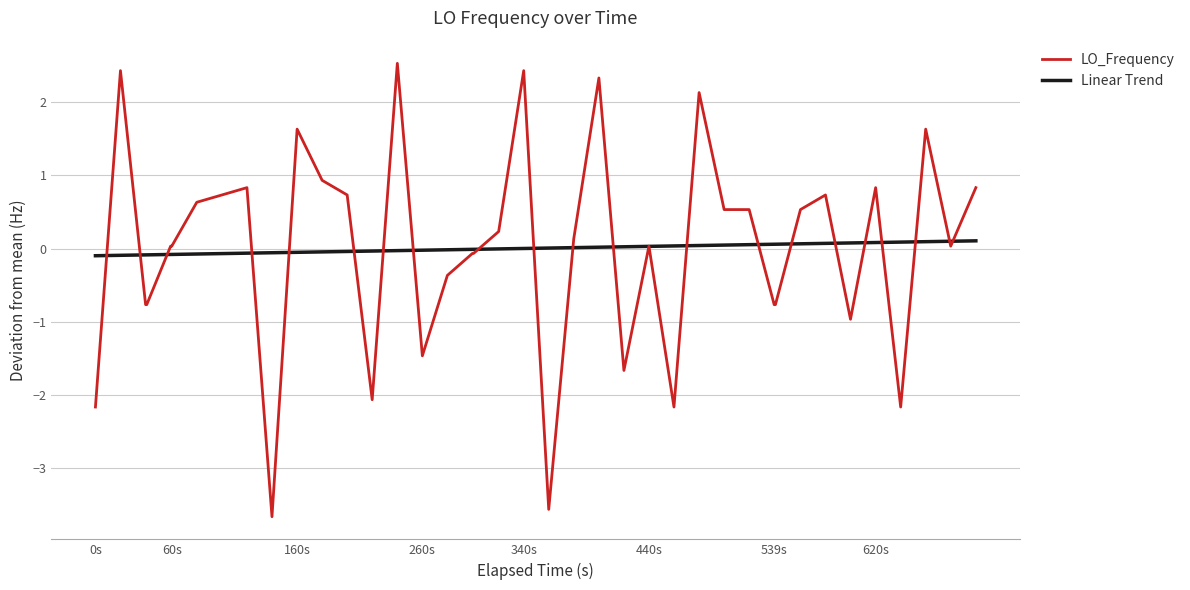

What is the maximum value for LO_Frequency?

2.5